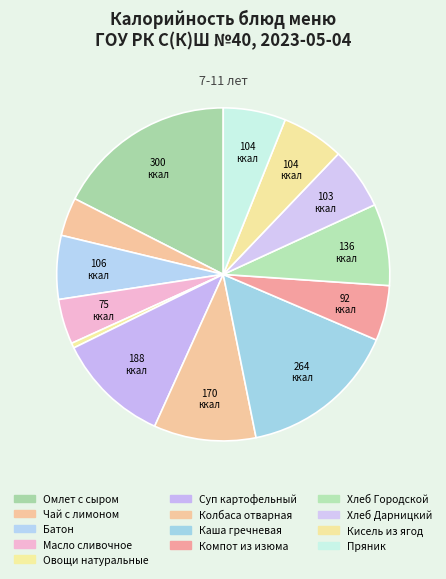

Count the number of slices in the pie.

13